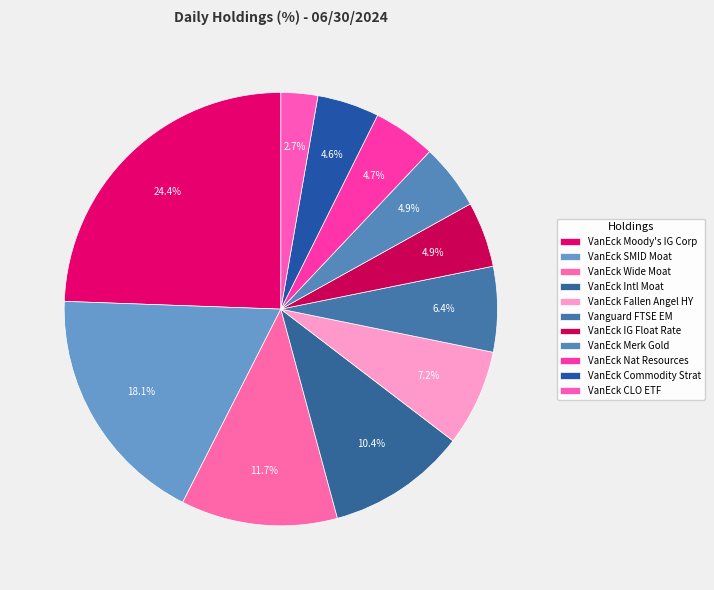

Count the number of slices in the pie.

11